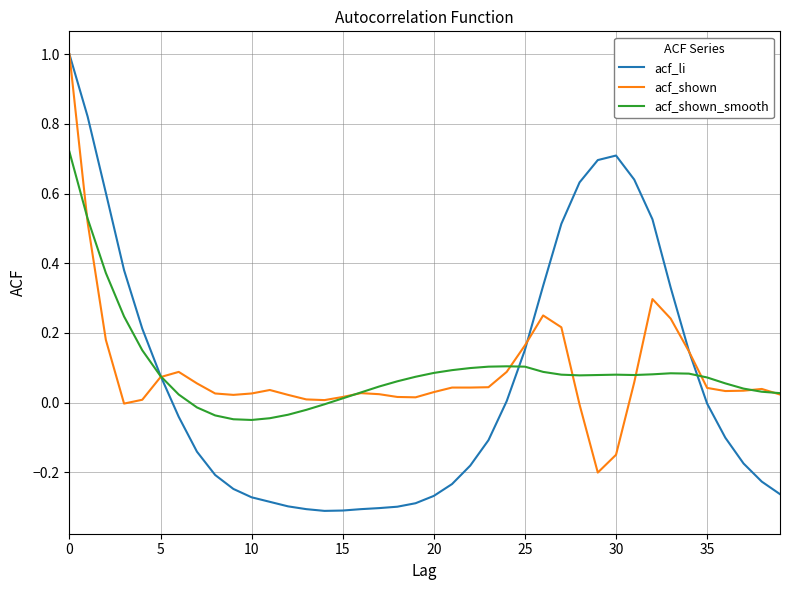

Which series has the widest spread of values?

acf_li